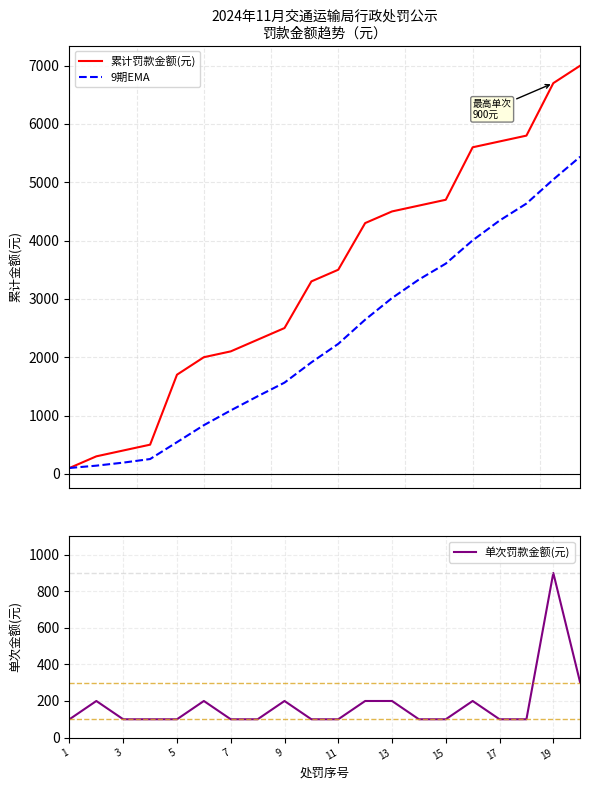

What is the lowest value of the 单次罚款金额(元) series?

100